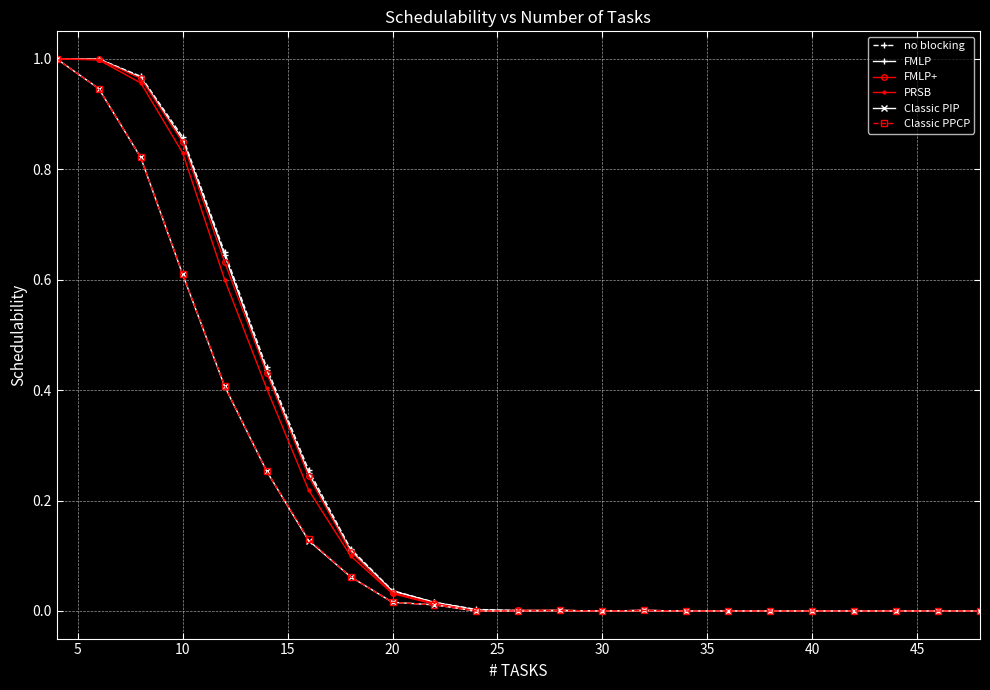

True or false: FMLP+ has more than 0 points higher than both neighbors.

True